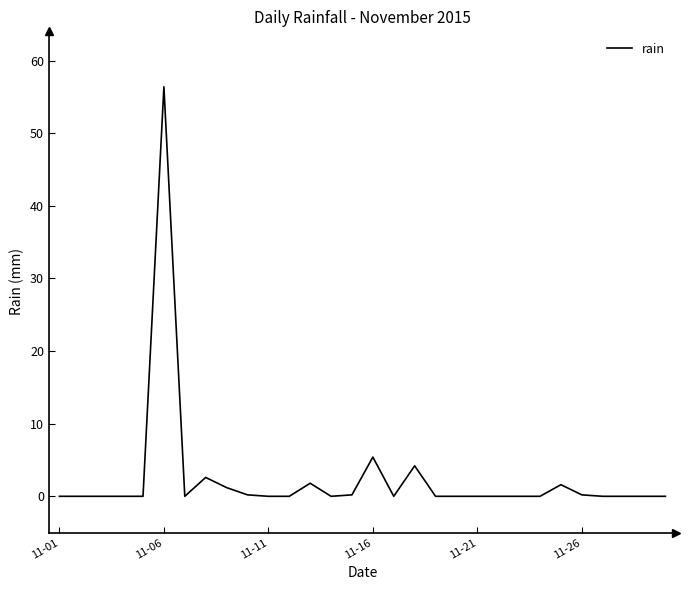

How many lines are shown in the chart?

1